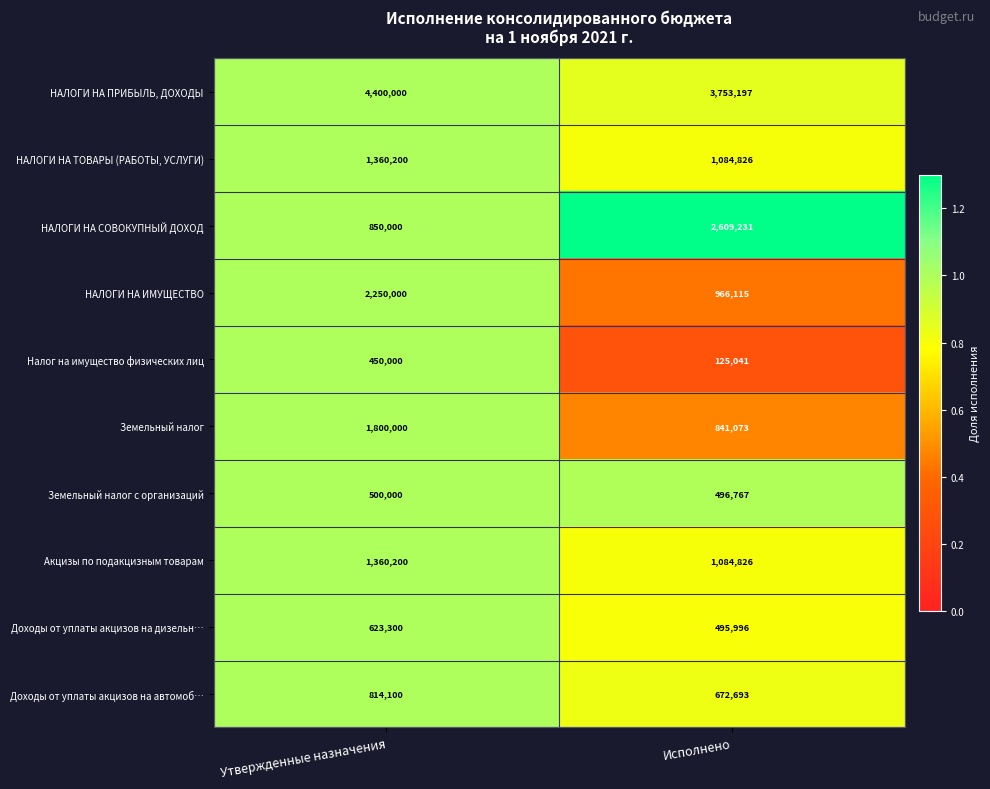

Is it true that Земельный налог с организаций equals 500000 at Утвержденные назначения?

True